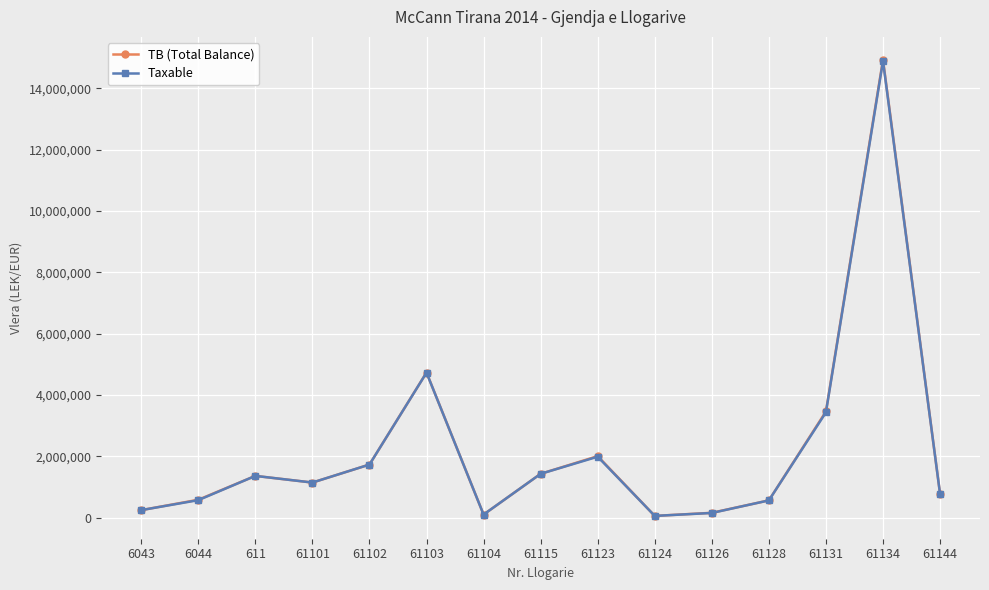

Is the value of Taxable at 61115 greater than the value of TB (Total Balance) at 61131?

No